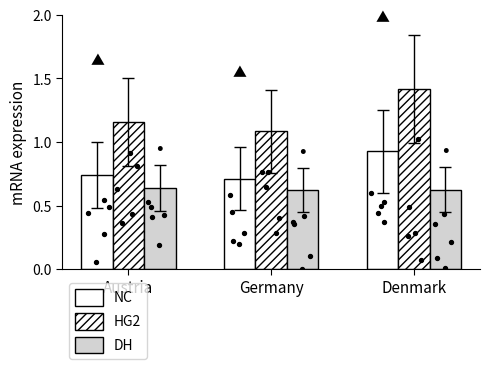

Which series contains the highest Y value?

HG2